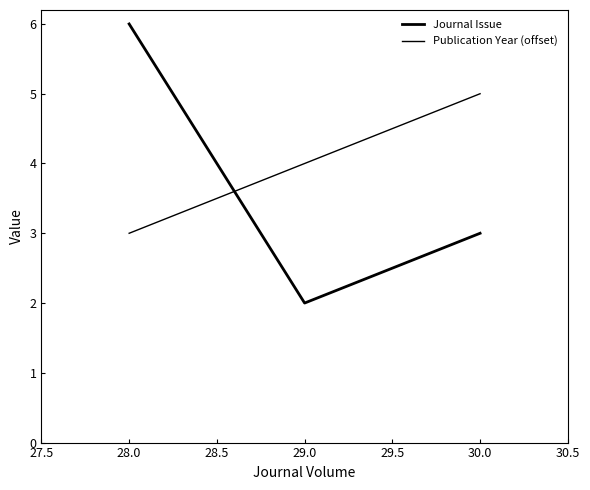

How many Journal Issue values are between 2 and 6?

3